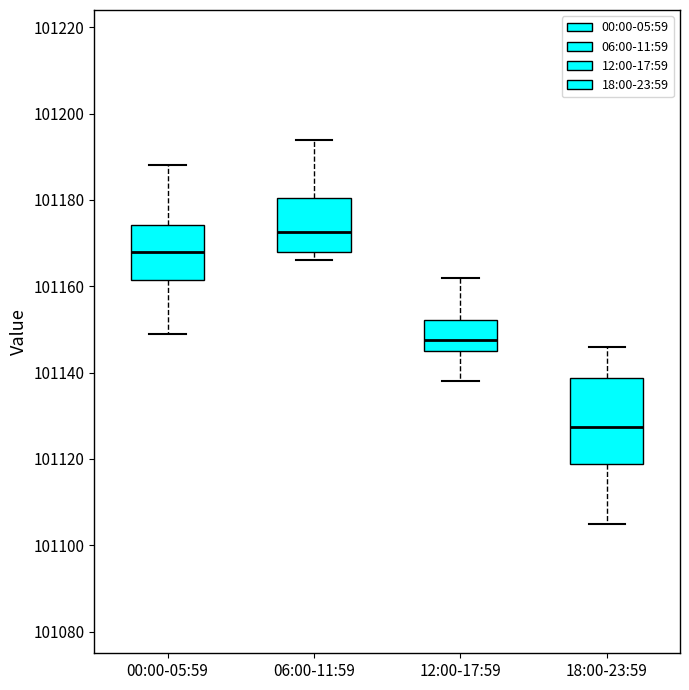

Where does the lower whisker of the box for 18:00-23:59 end on the y-axis? The values are not printed on the chart, so give them approximately, as read against the axis.

101106